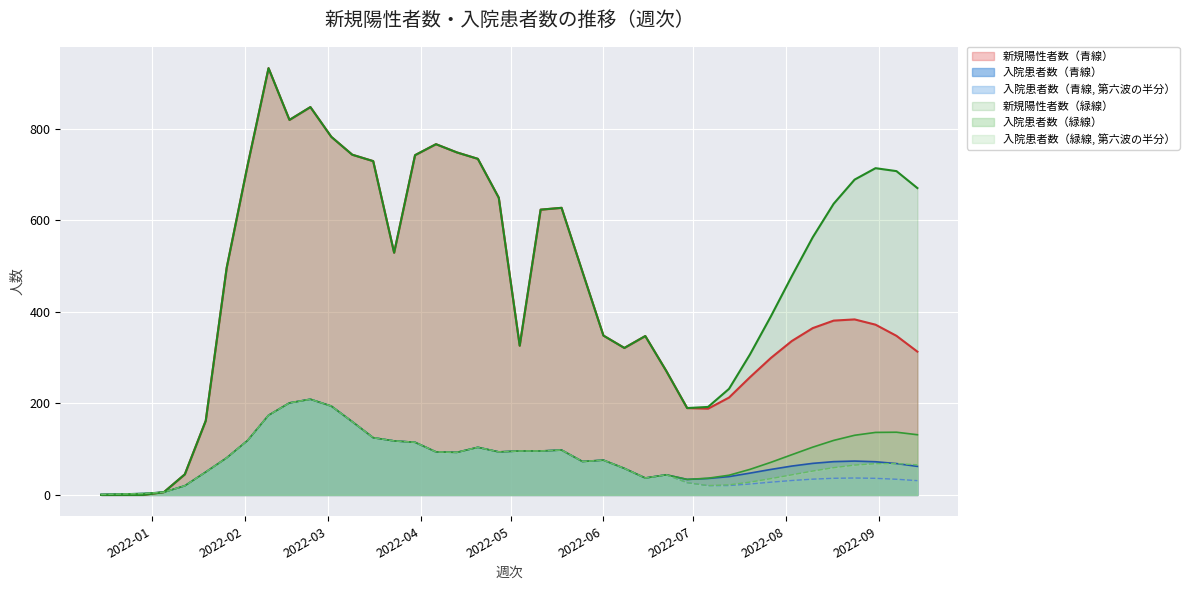

Between 2022-01-26 and 2022-06-29, which series saw the biggest shift?

新規陽性者数（青線）